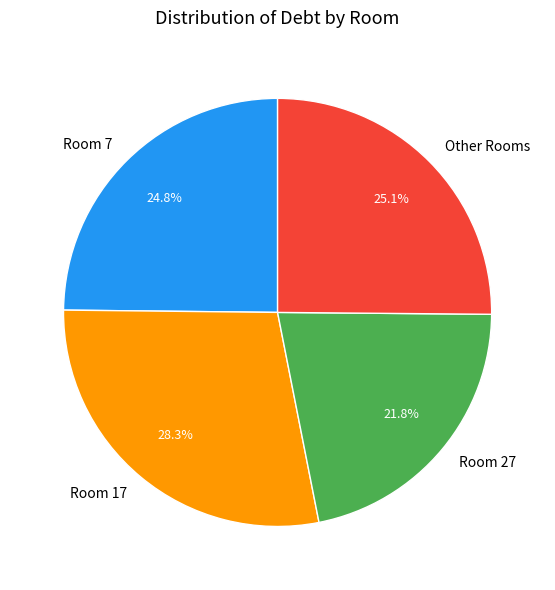

What is the smallest slice in the pie chart?

Room 27